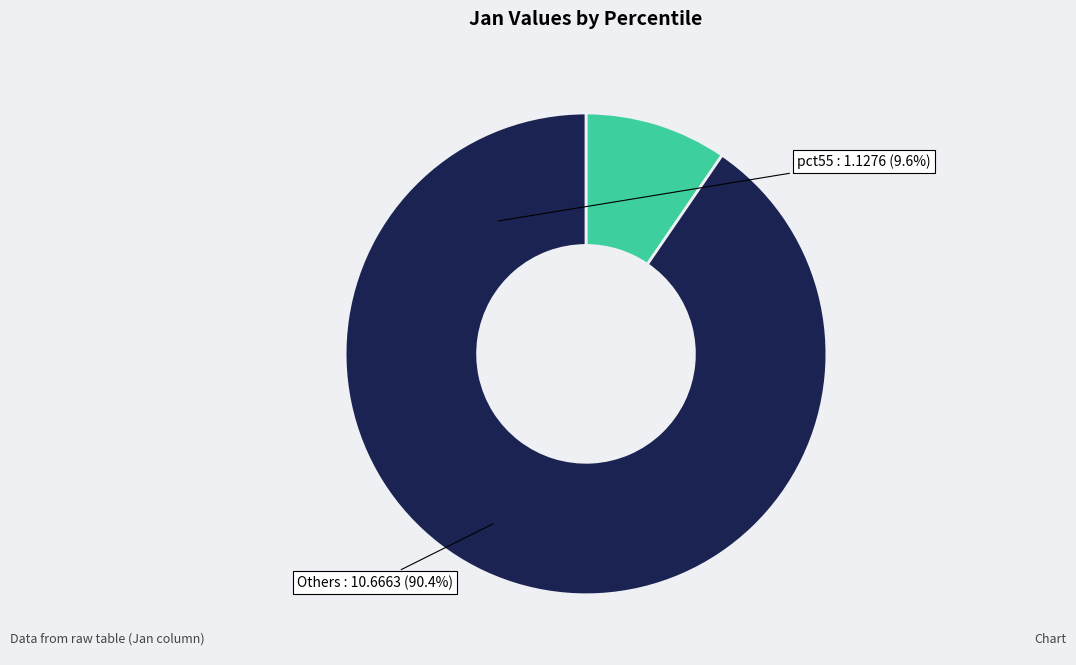

Is there any slice that represents more than half of the pie?

Yes